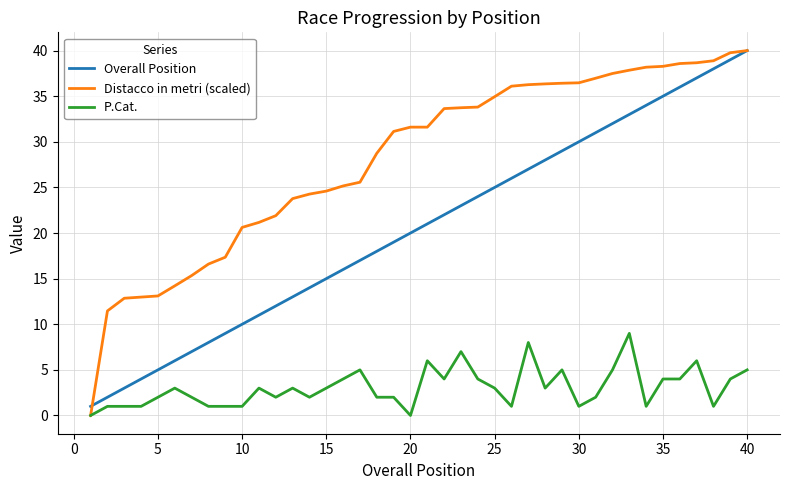

True or false: Overall Position and P.Cat. cross at least once.

False